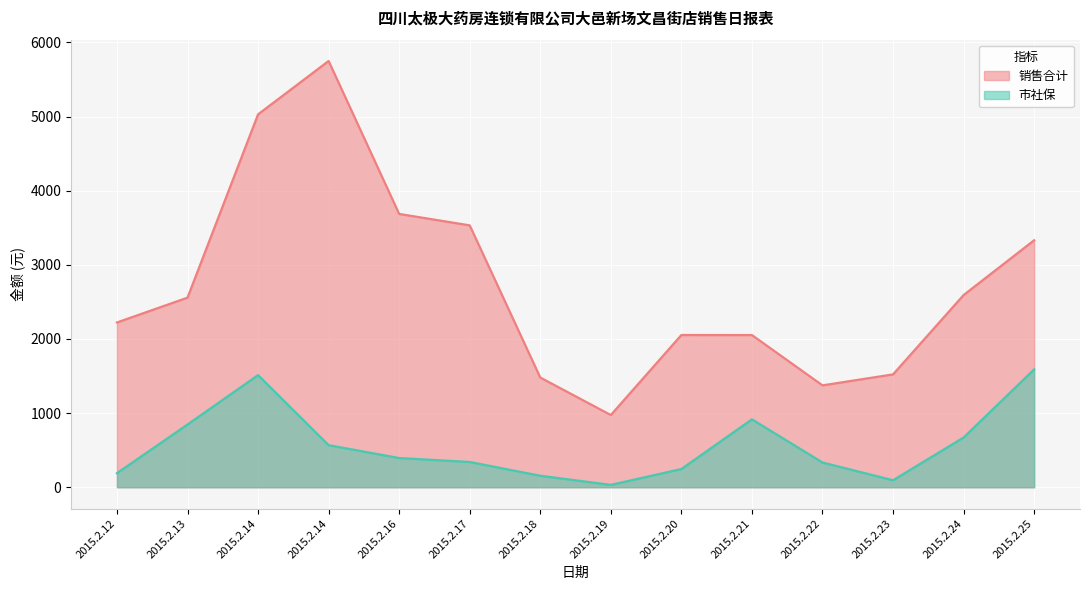

Which series has the largest total across all categories?

销售合计